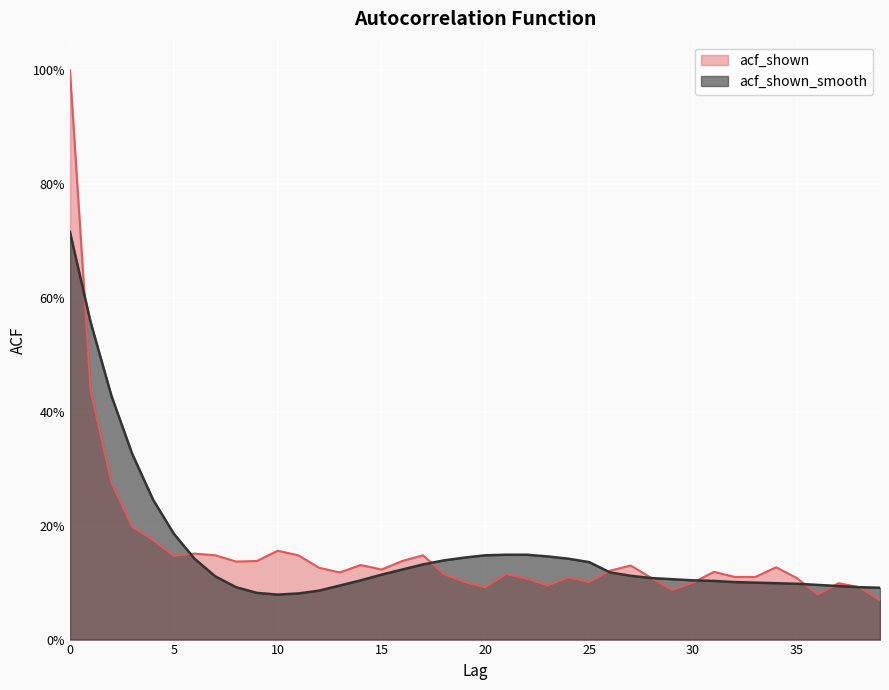

Between which two adjacent categories do acf_shown and acf_shown_smooth first intersect?

0 and 1